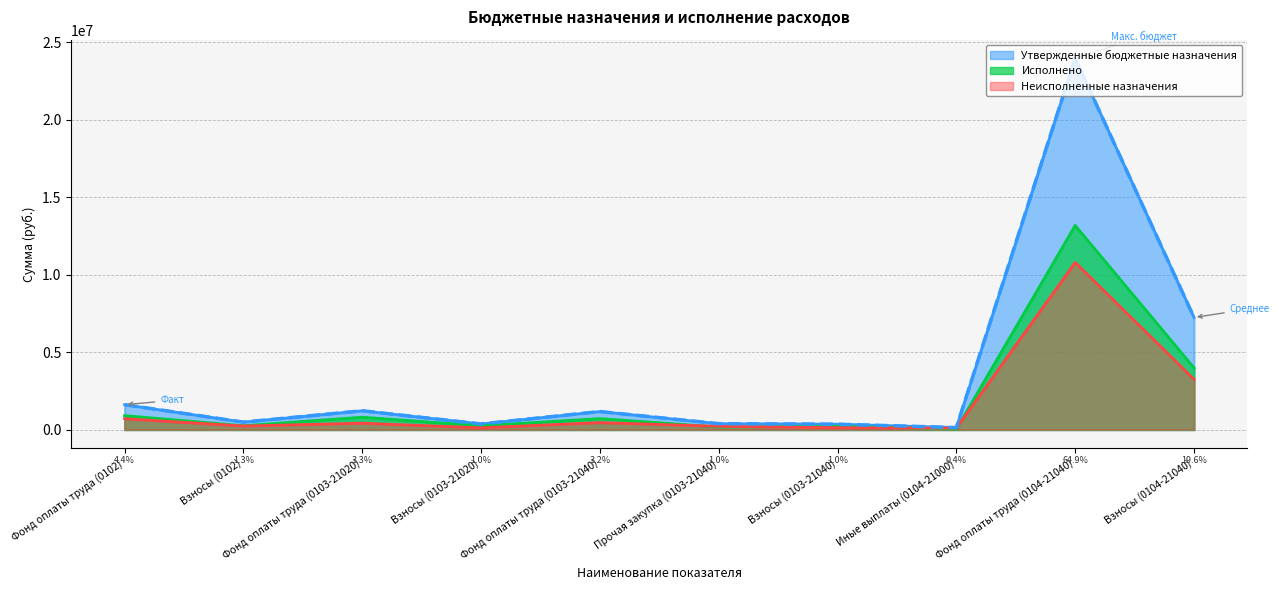

What is the sum of all Исполнено values?

20509788.3